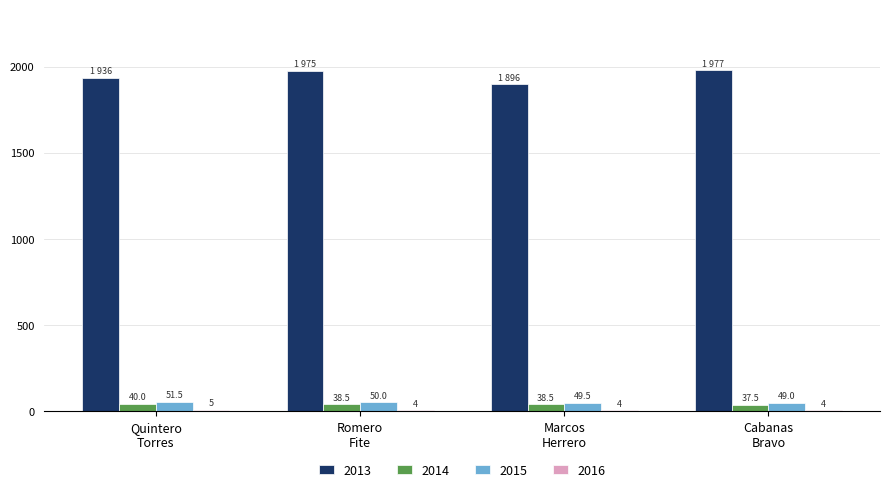

What is the sum of all 2015 values?

200.0